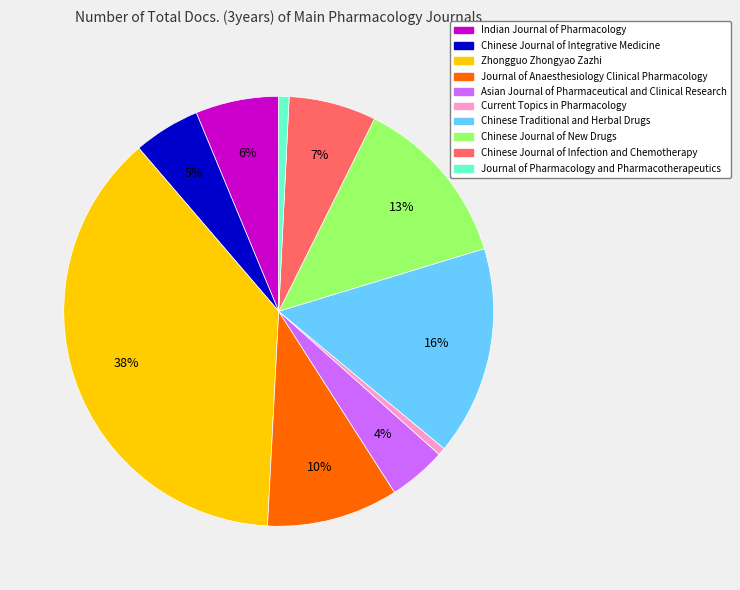

Is the sum of Chinese Traditional and Herbal Drugs and Chinese Journal of Integrative Medicine greater than half?

No